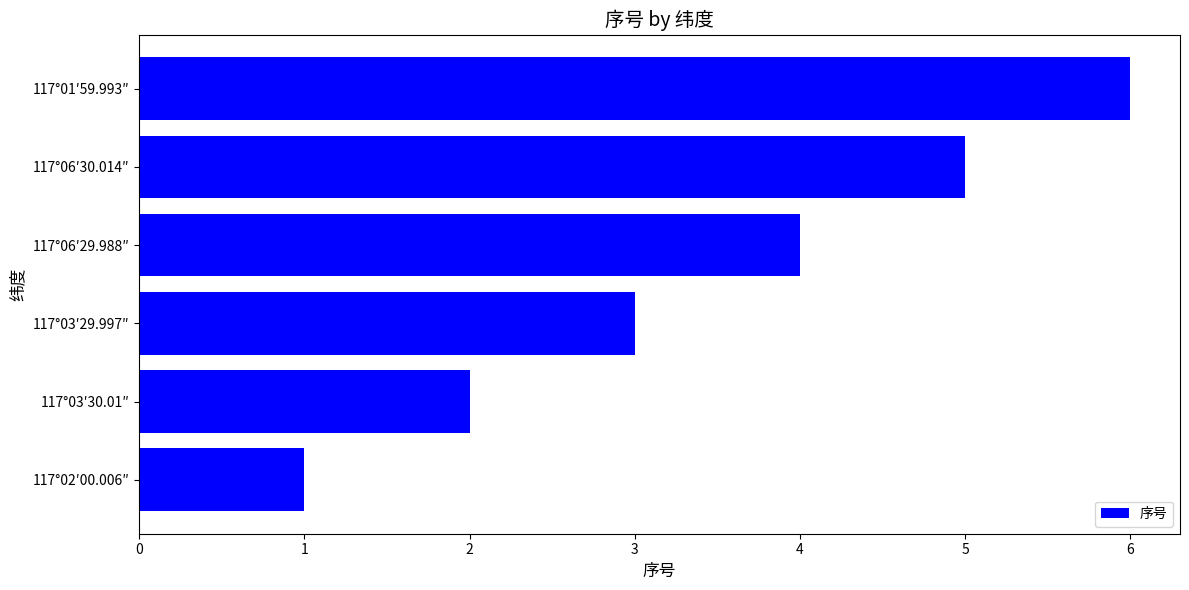

What is the smallest value displayed?

1